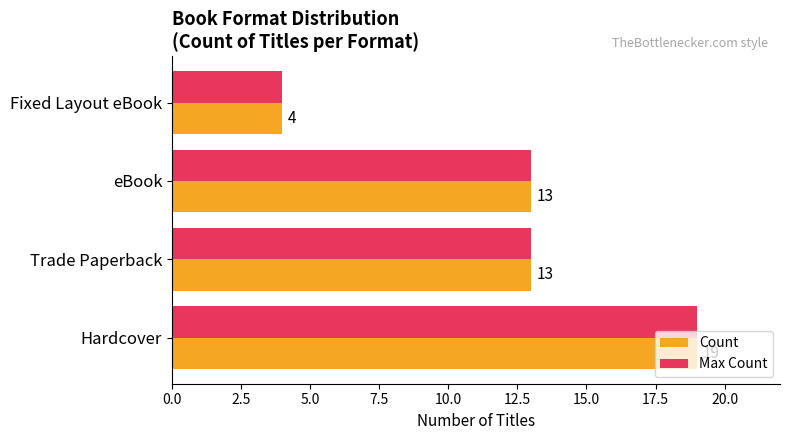

What is the difference between the maximum and minimum values in the Count series?

15